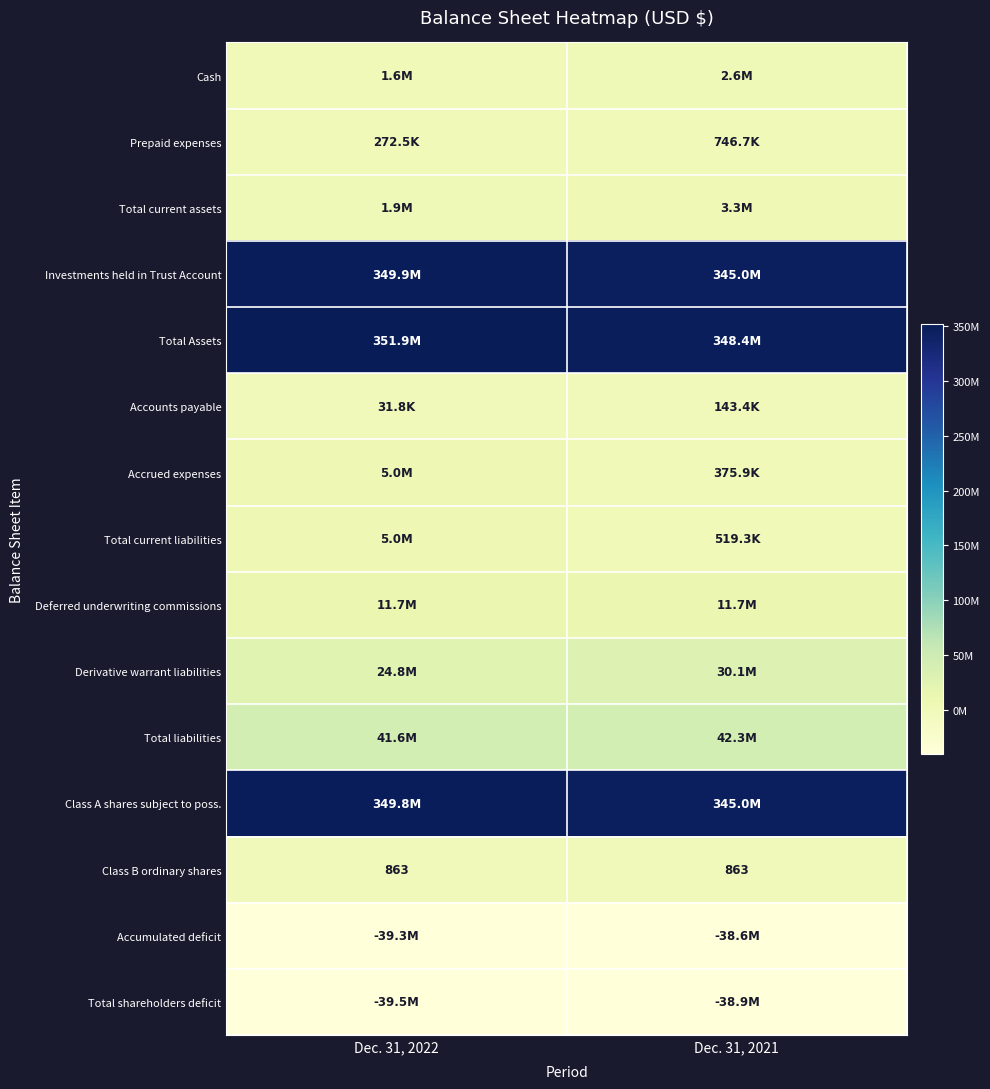

True or false: Class B ordinary shares has a value of 305 at Dec. 31, 2021.

False